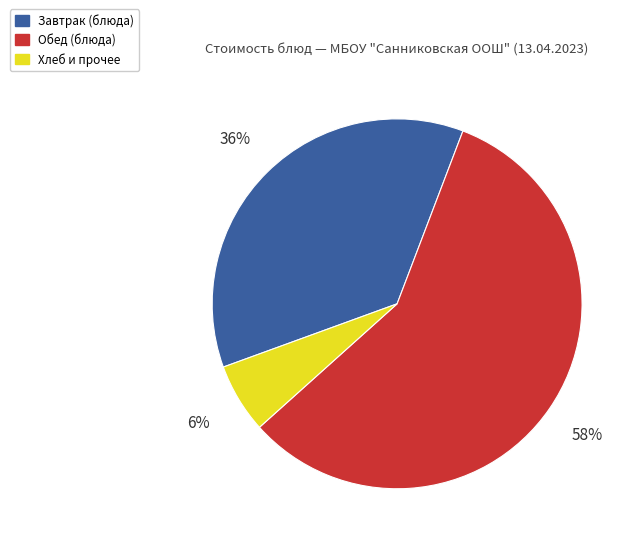

To the nearest percent, what is the average slice percentage?

33%